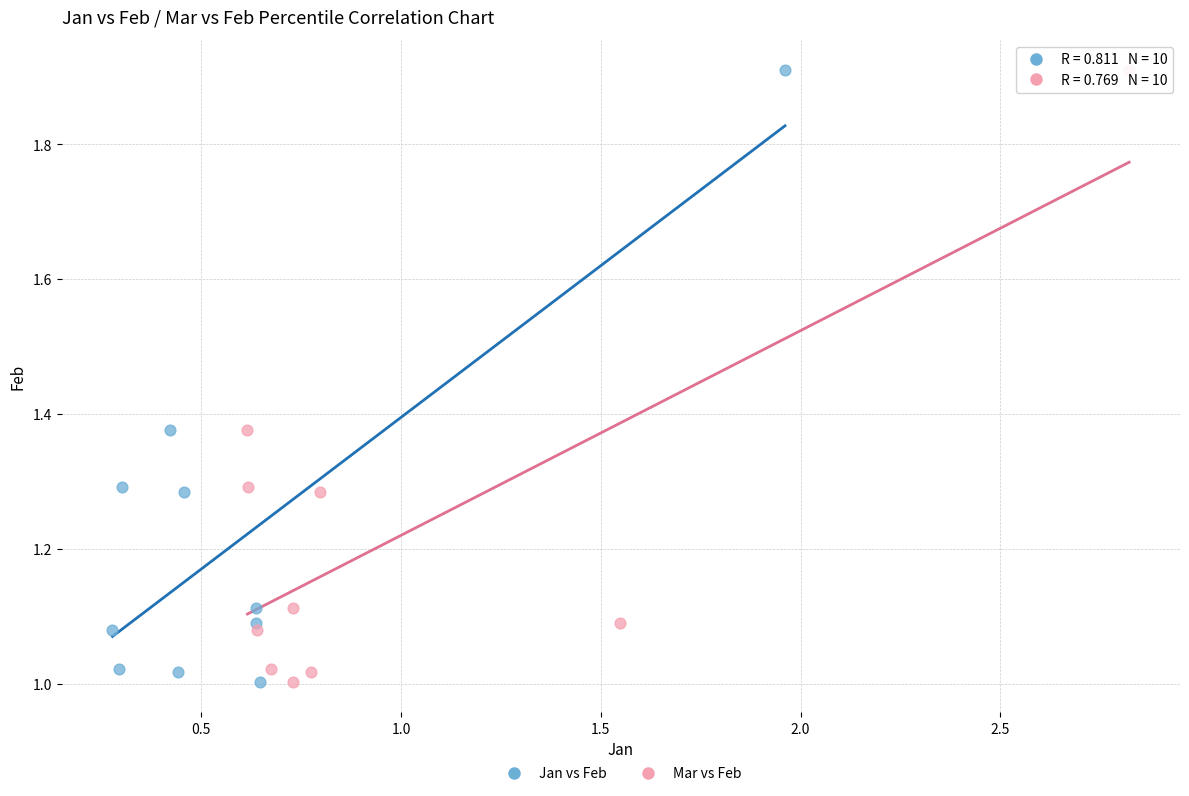

What are all the series names shown in the legend?

Jan vs Feb, Mar vs Feb